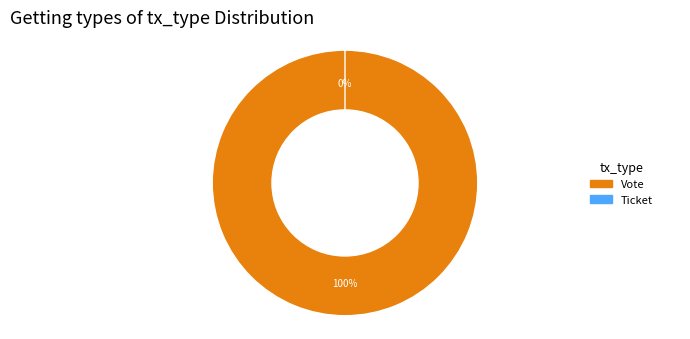

Is there a majority slice in this chart?

Yes